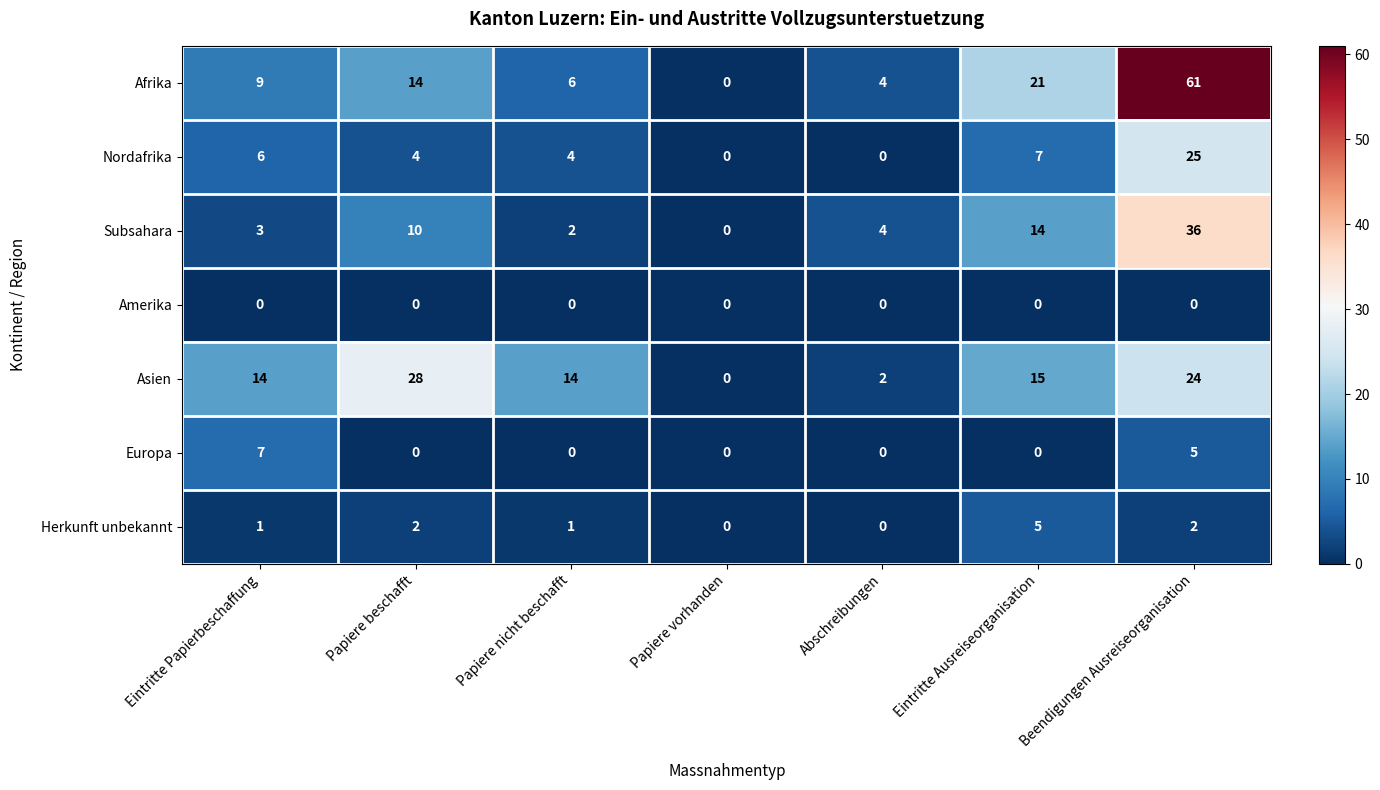

What is the maximum value shown in the chart?

61